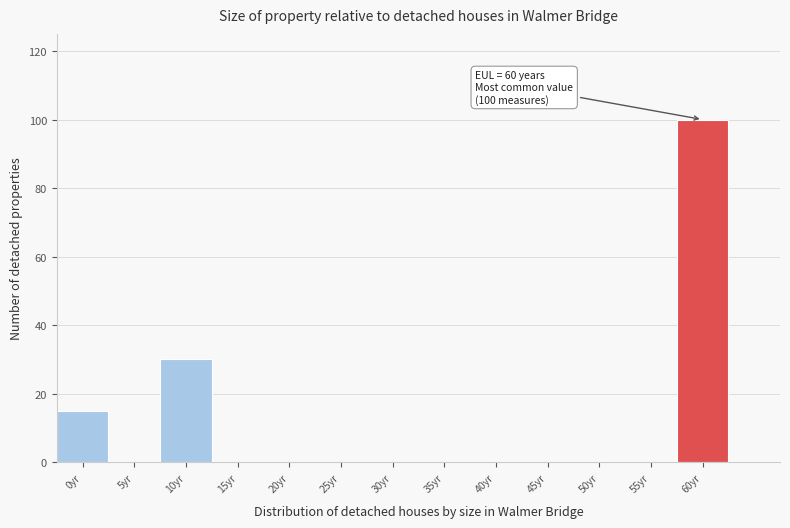

Reading left to right, extract all data points from this chart.

0yr=15	5yr=0	10yr=30	15yr=0	20yr=0	25yr=0	30yr=0	35yr=0	40yr=0	45yr=0	50yr=0	55yr=0	60yr=100